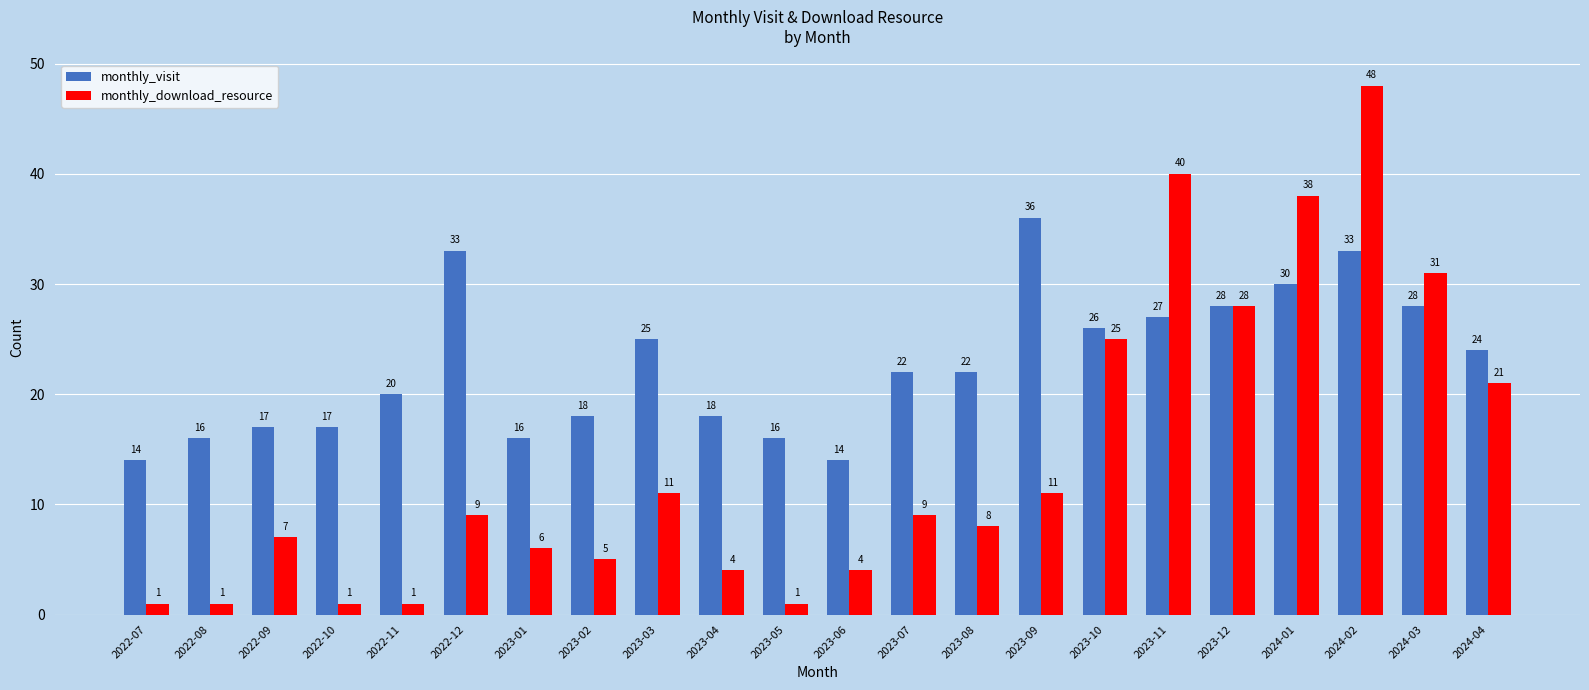

How many bars are there in each group?

2